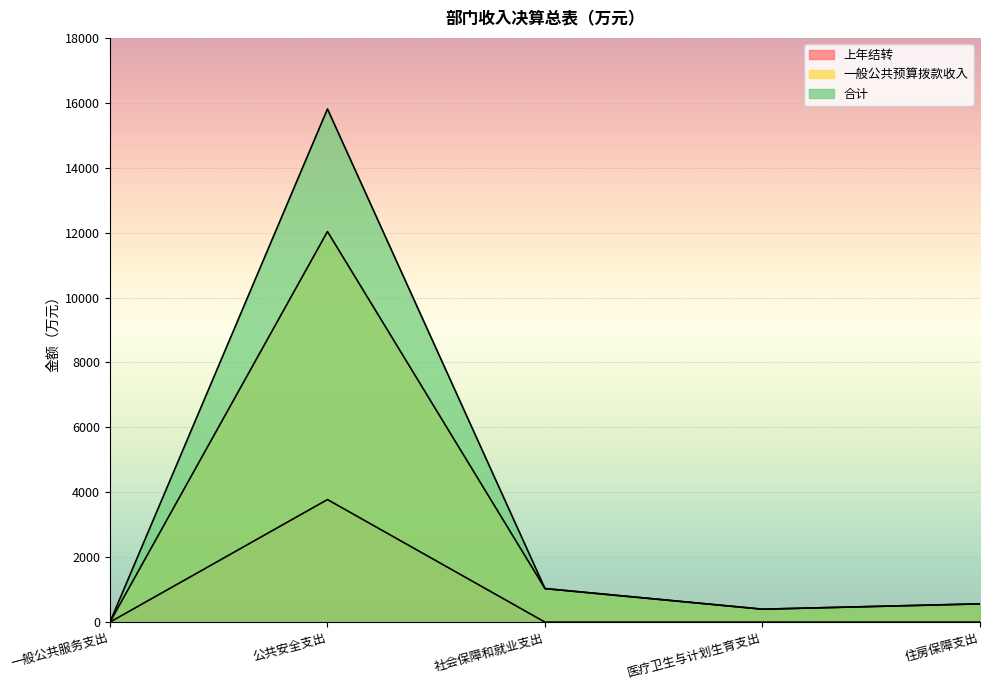

What is the sum of all 上年结转 values?

3776.6